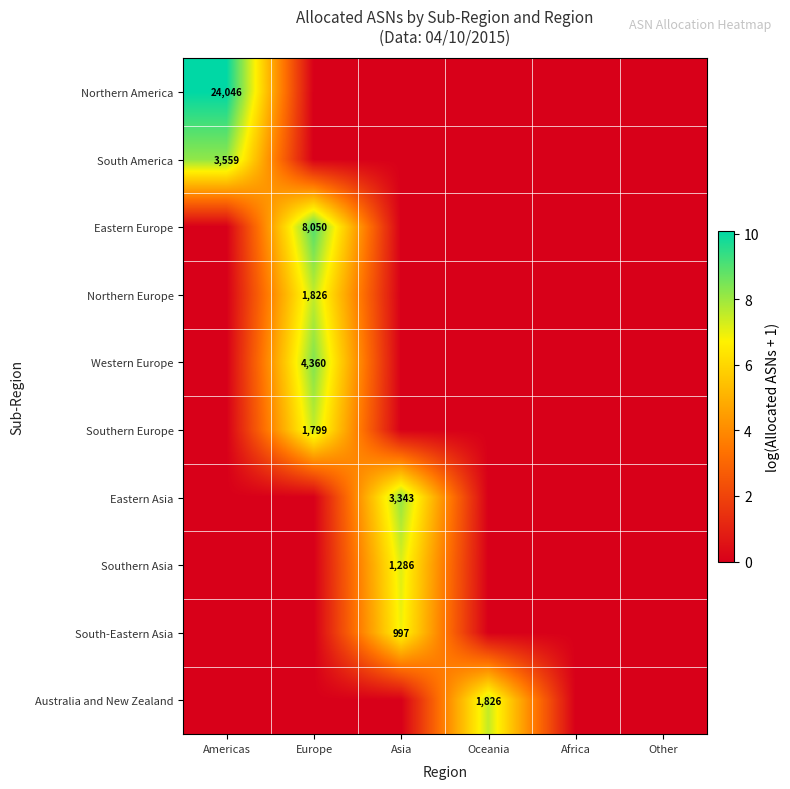

The Eastern Asia series shows 3343 at Asia. True or false?

True